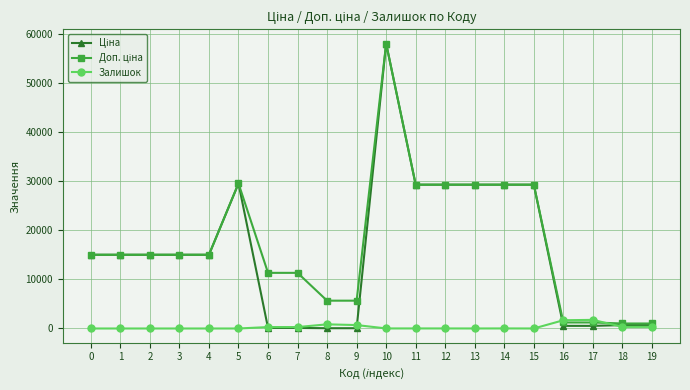

At which category is the sum across all series the highest?

10